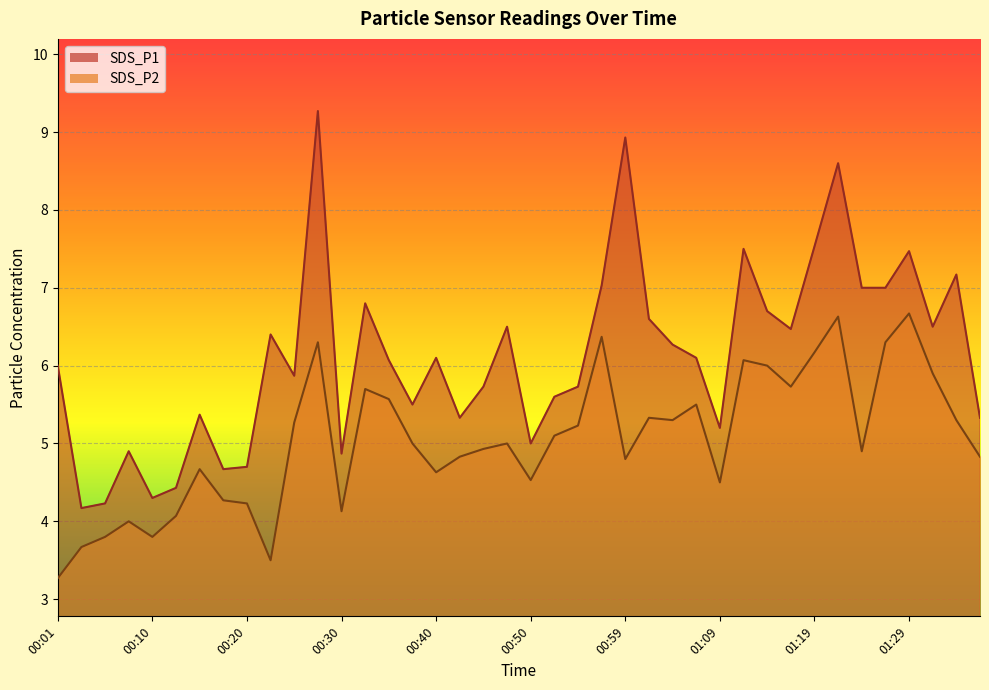

How many lines are shown in the chart?

2